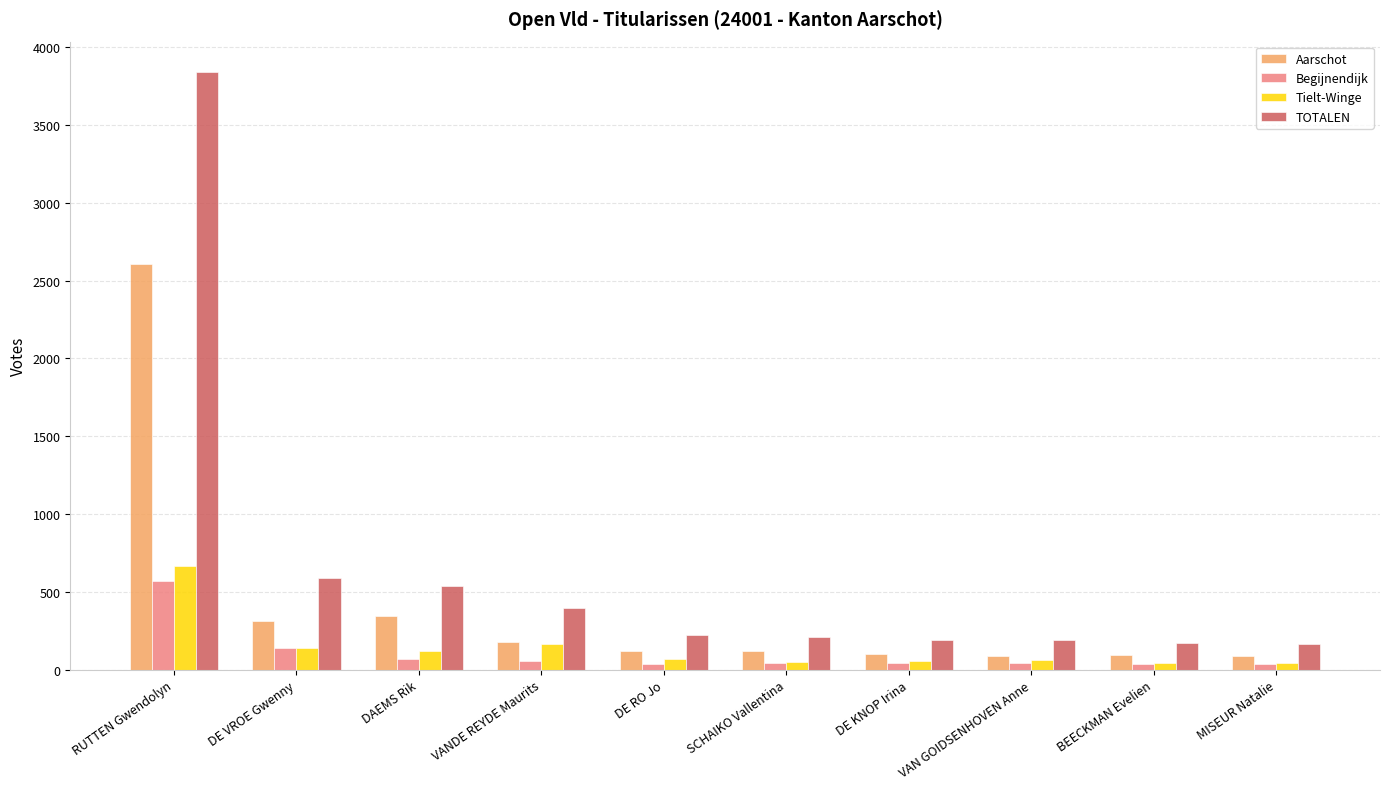

What is the label of the 9th bar from the right?

DE VROE Gwenny